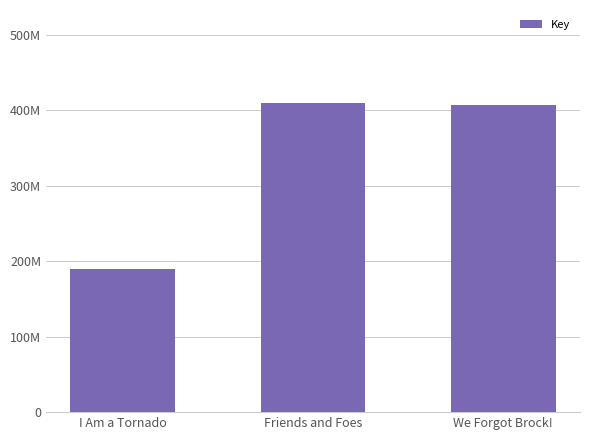

Reading right to left, what are all the values shown in this chart?

We Forgot Brock!=407357858	Friends and Foes=409742364	I Am a Tornado=188945217